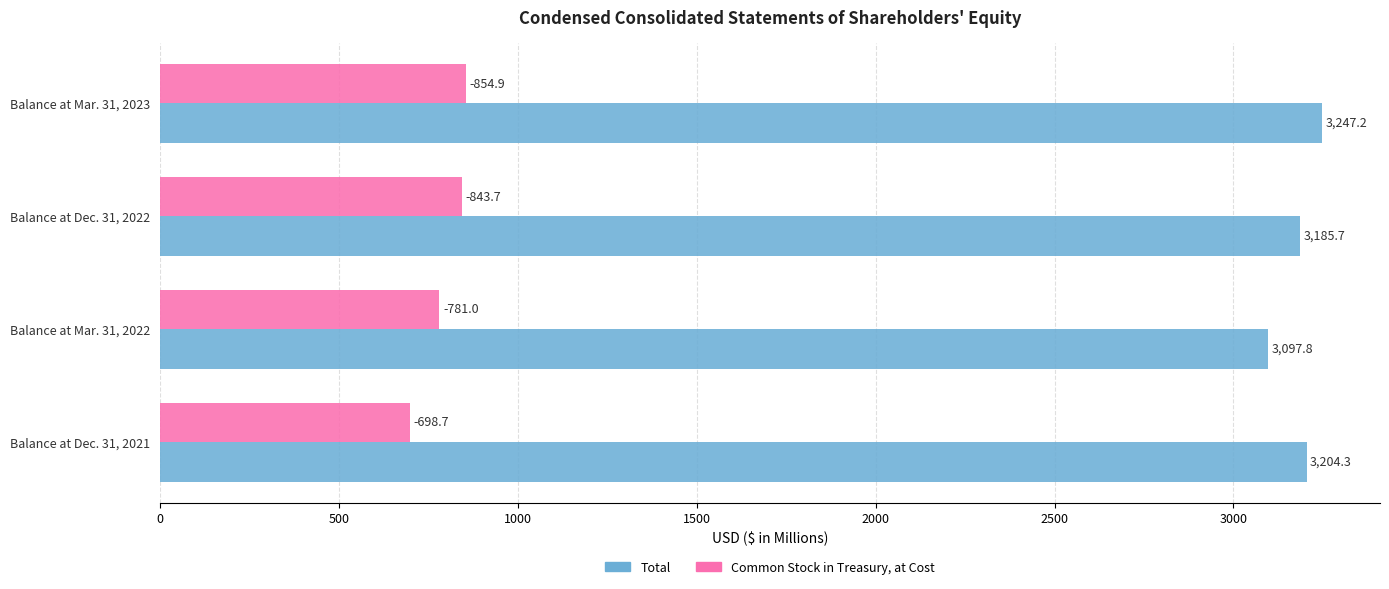

Which series has the widest spread of values?

Common Stock in Treasury, at Cost